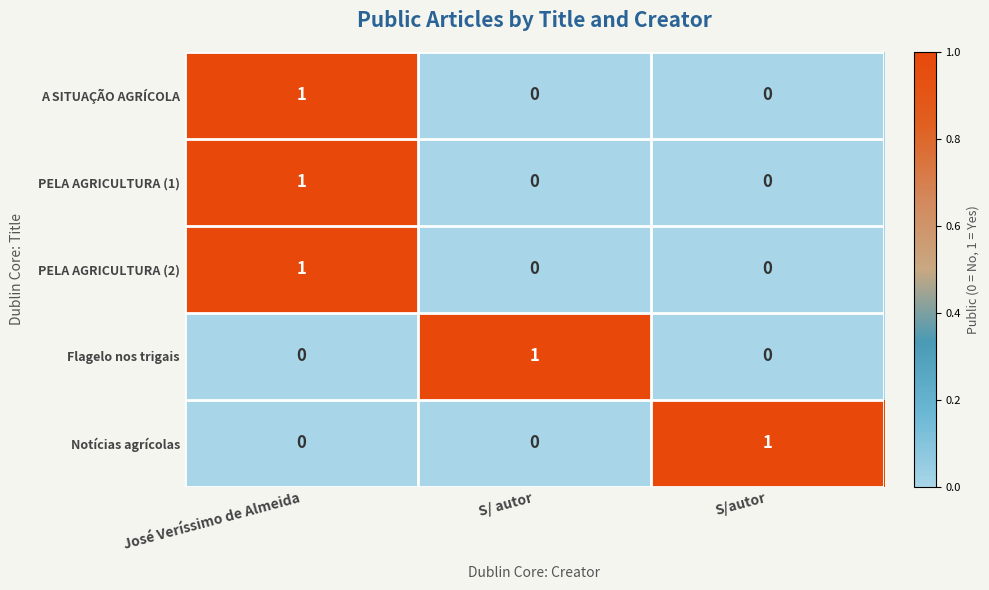

How many data points does each series have?

3